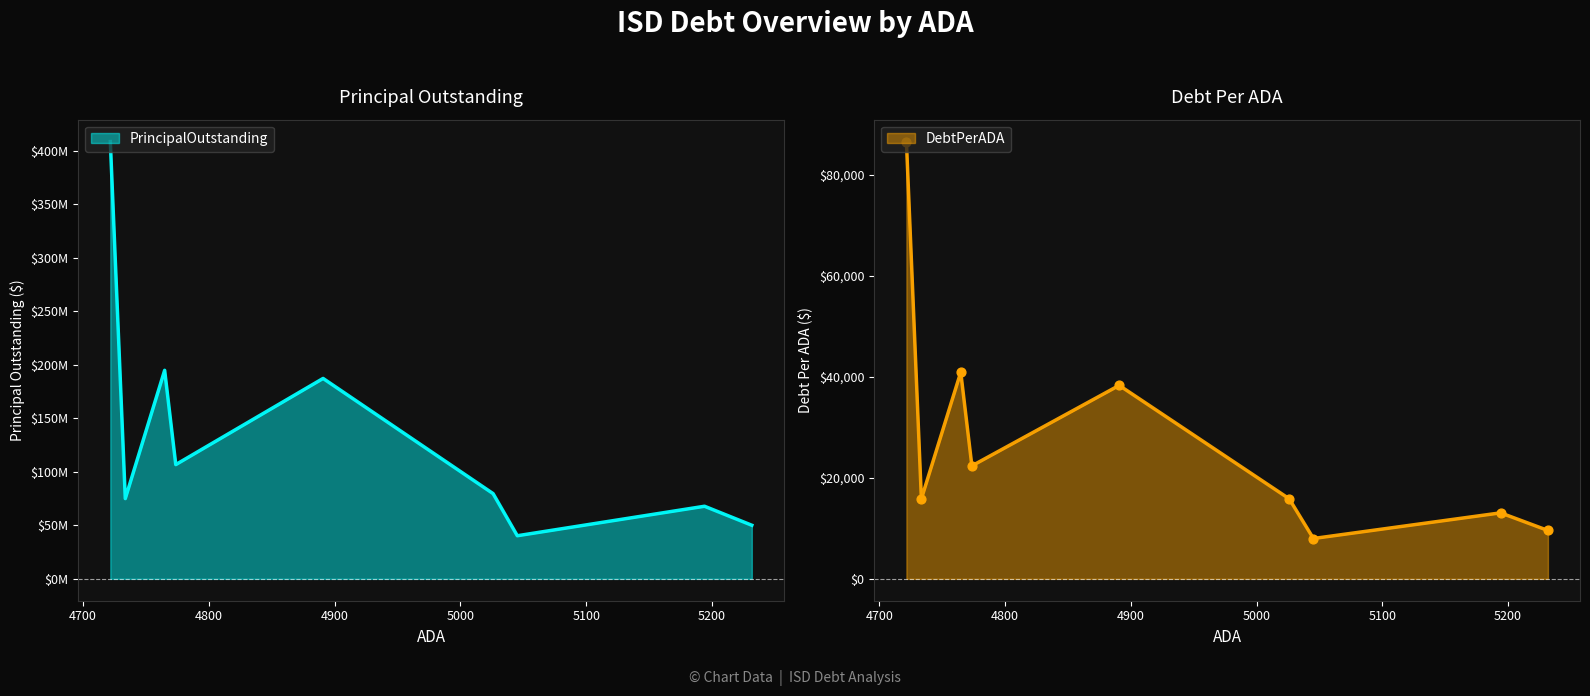

What are all the series names shown in the legend?

PrincipalOutstanding, DebtPerADA